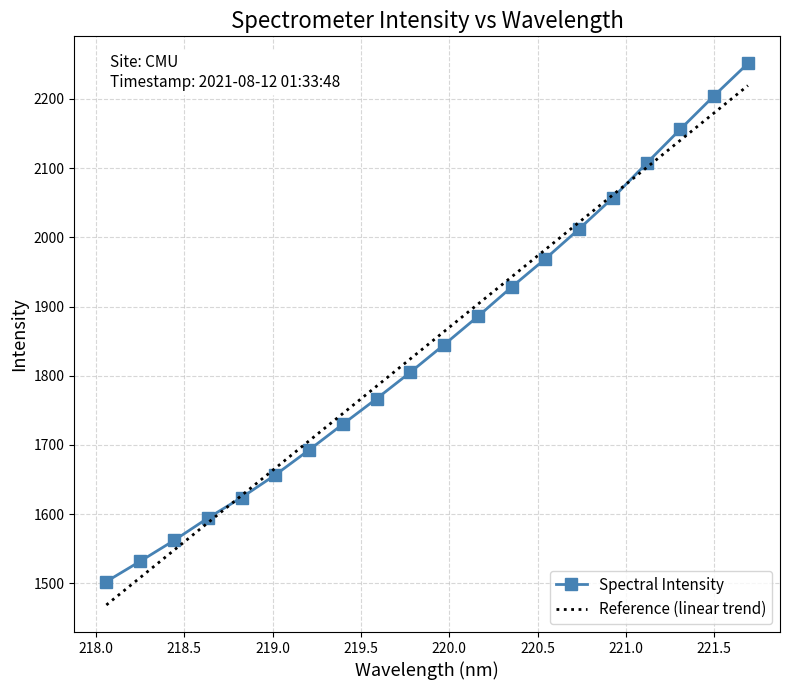

What is the maximum value for Reference (linear trend)?

2219.4